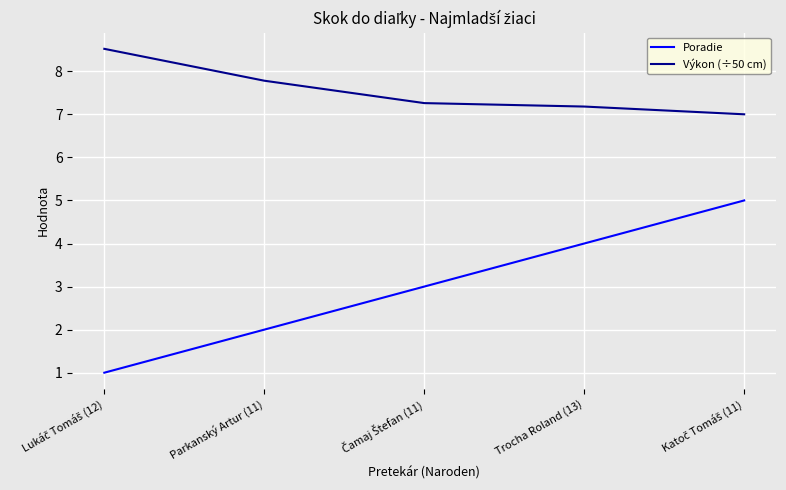

Rank the series by their average value, from highest to lowest.

Výkon (÷50 cm), Poradie